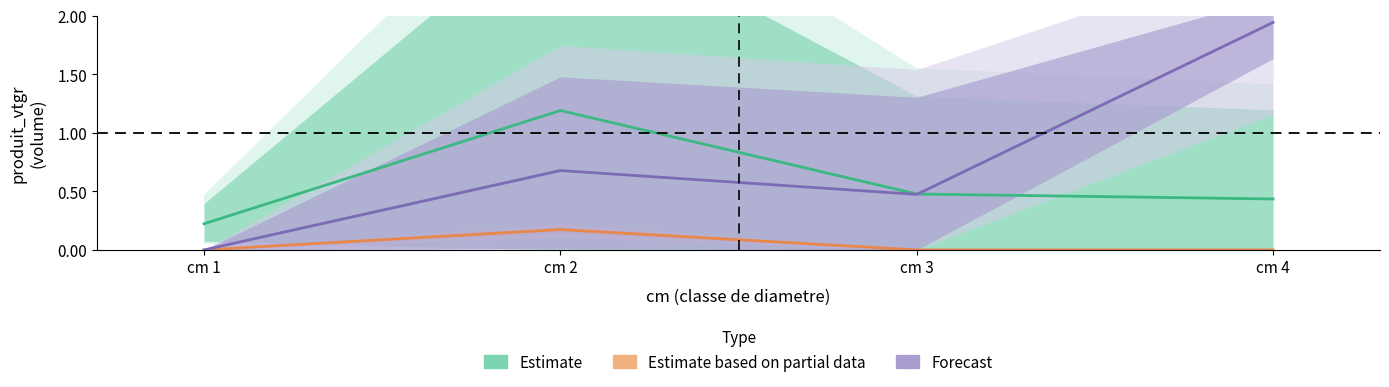

True or false: Forecast and Estimate based on partial data intersect in this chart.

False